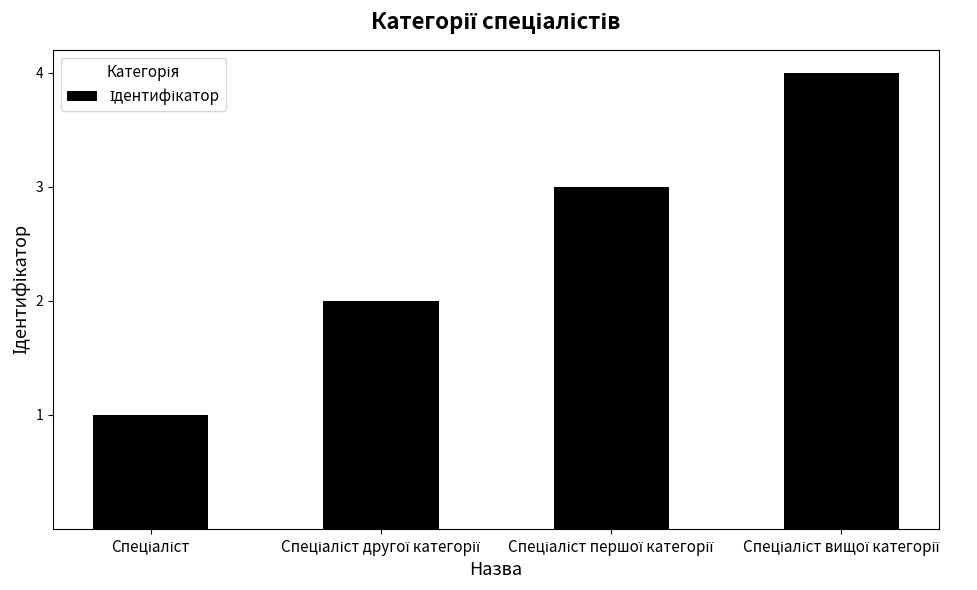

Count the number of categories in the chart.

4